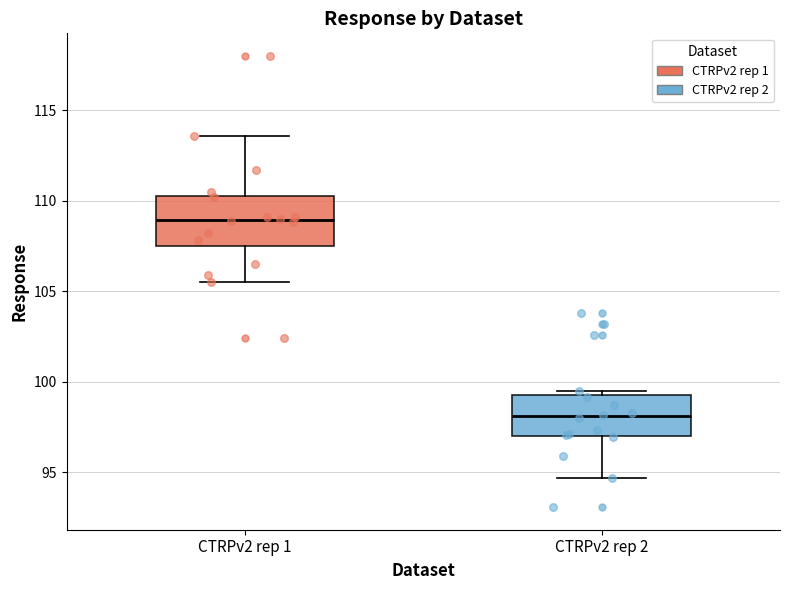

Which box's median line is the lowest?

CTRPv2 rep 2